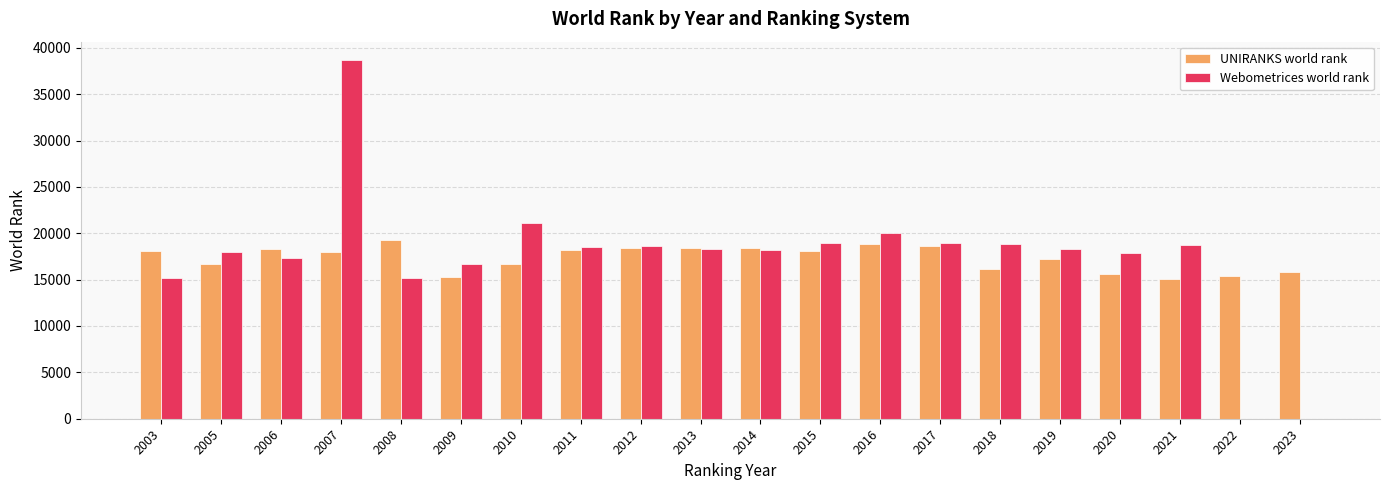

The Webometrices world rank series shows 26957 at 2023. True or false?

False